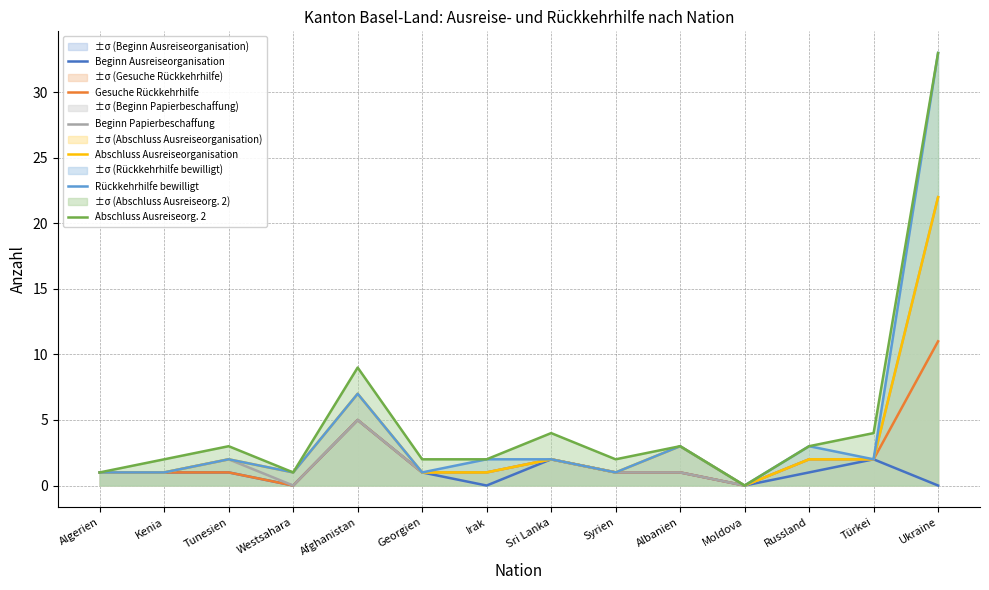

What is the value of the Abschluss Ausreiseorganisation point at the 2nd from the left?

1